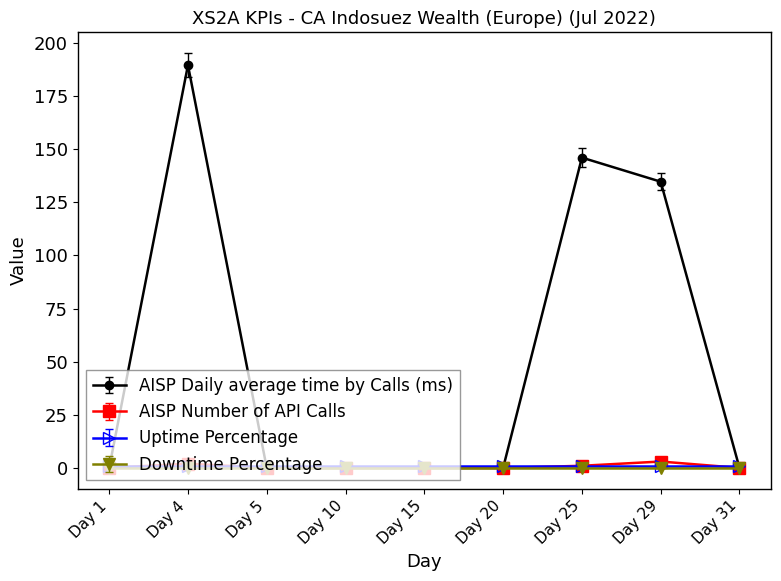

What is the maximum value shown in the chart?

189.5